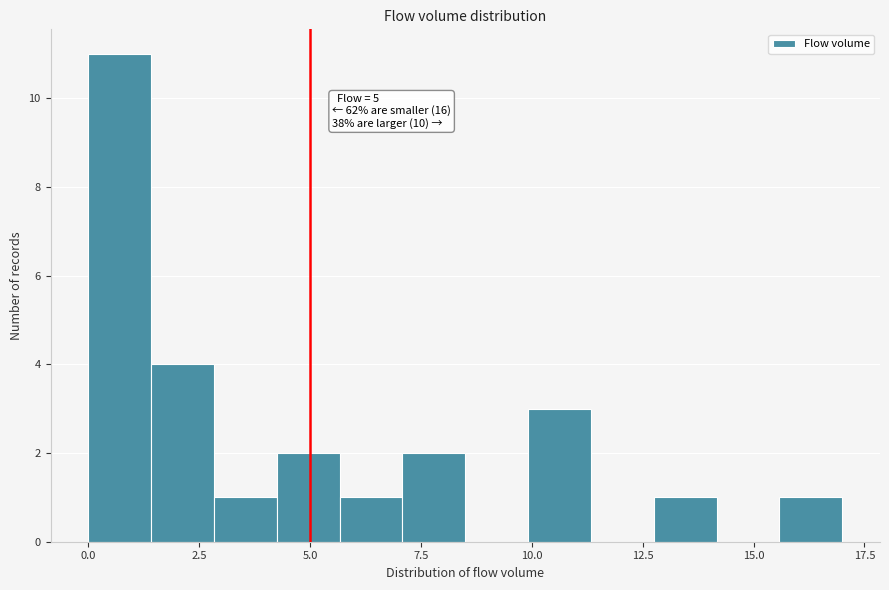

Read against the x-axis, roughly where is the centre of the tallest bar?

0.5